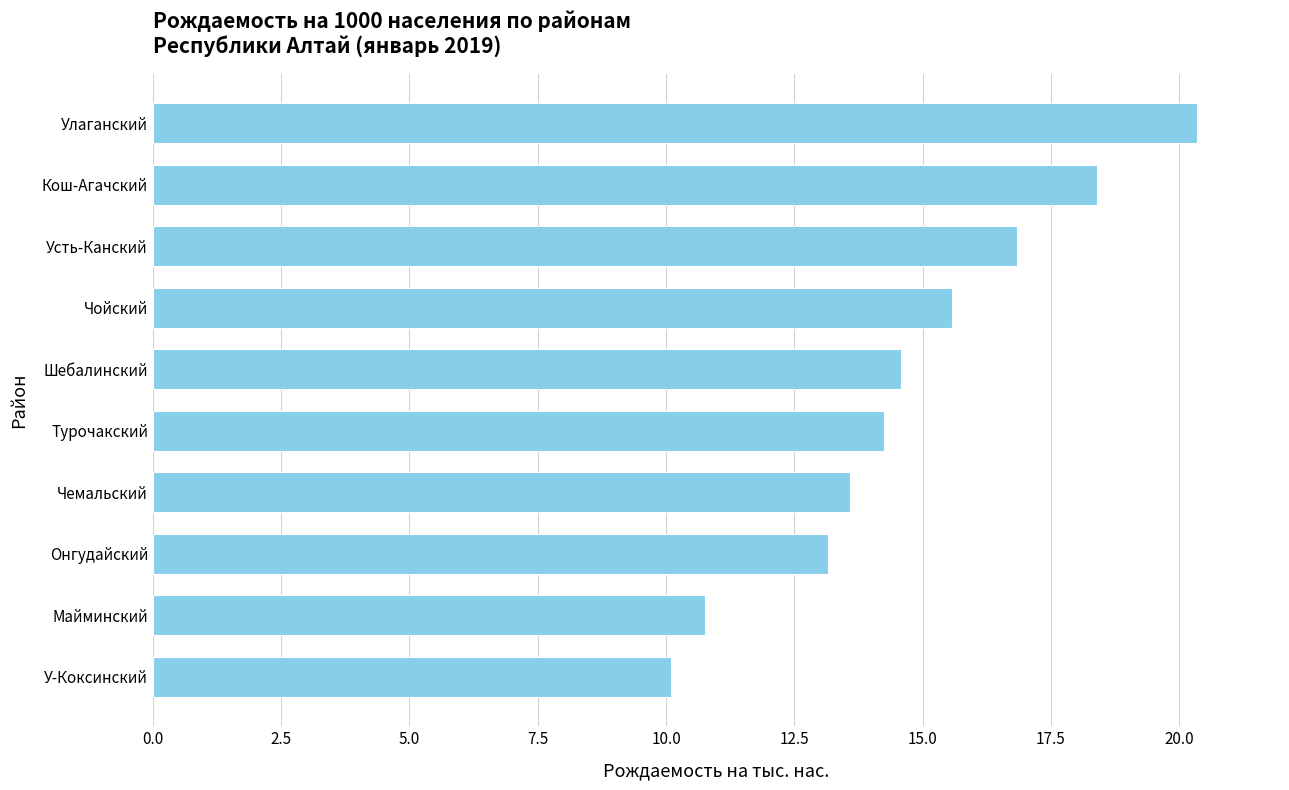

What is the greatest value displayed?

20.3